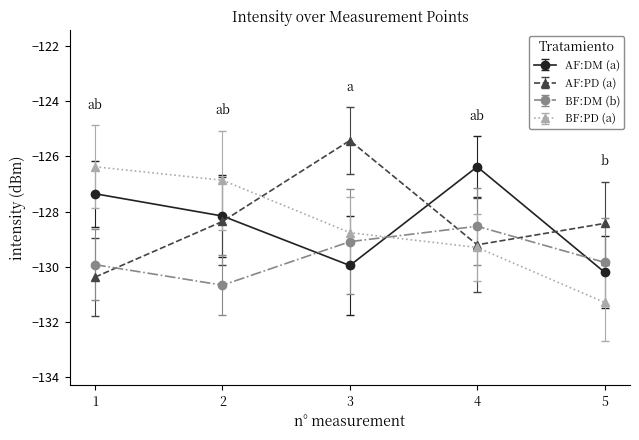

In AF:DM (a), how many points are lower than both neighbors (excluding endpoints)?

1